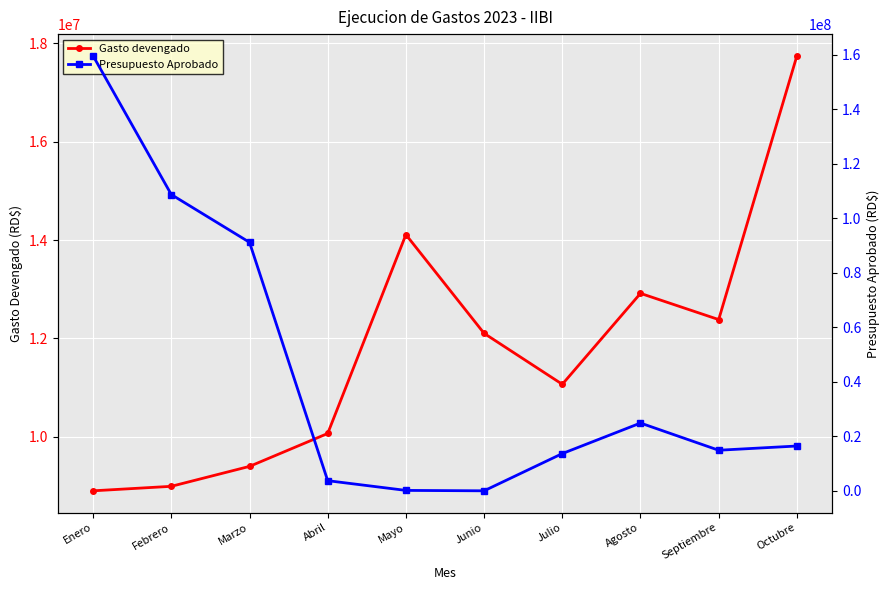

List the series in order of their overall mean, lowest first.

Gasto devengado, Presupuesto Aprobado